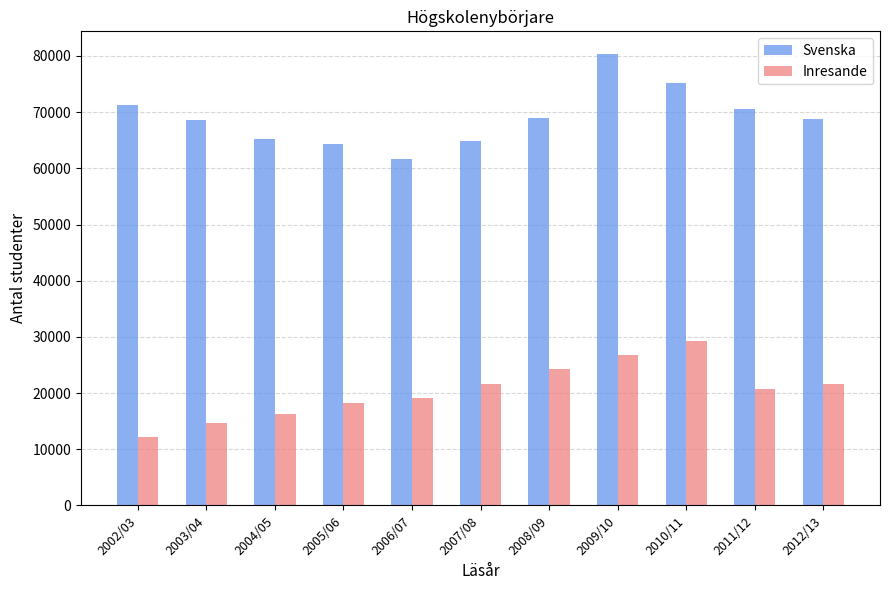

How many bars are there in total?

22